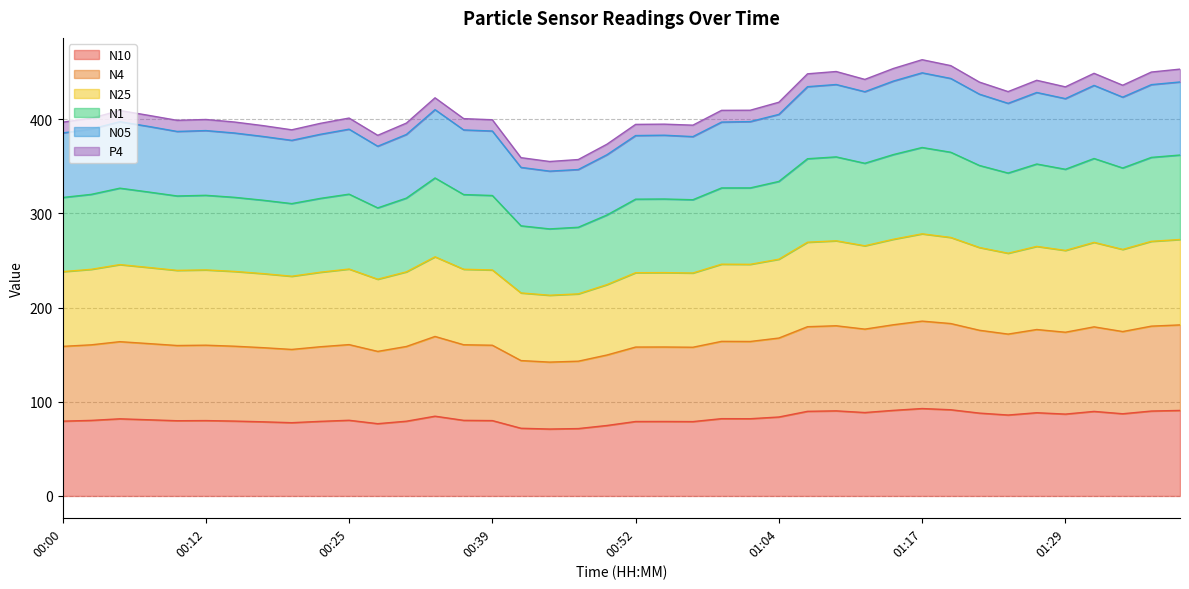

The value of N10 at 00:39 is 80.0. True or false?

True